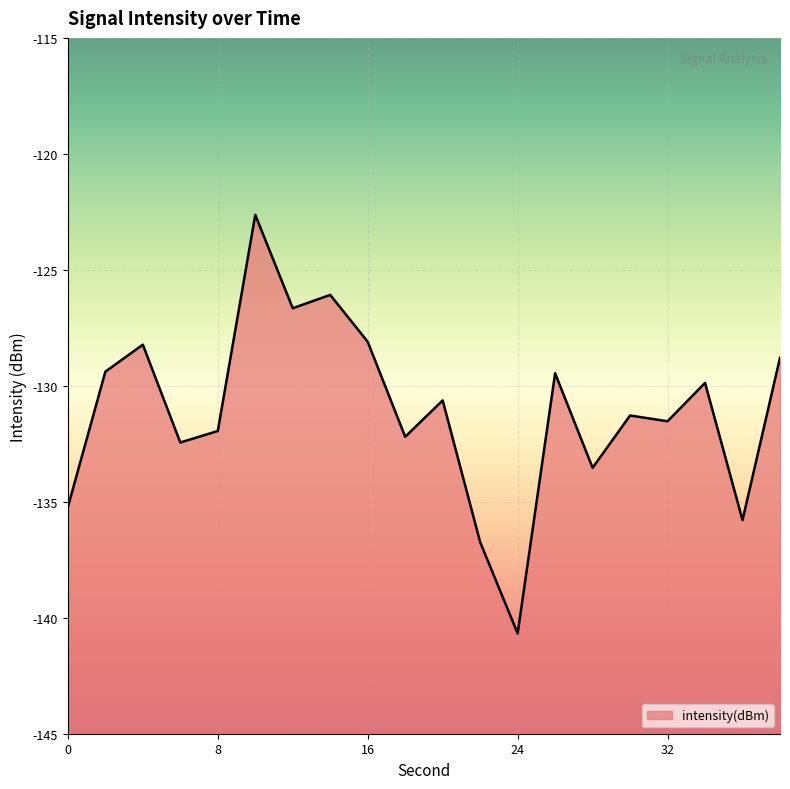

Between 22 and 36, which is larger?

36